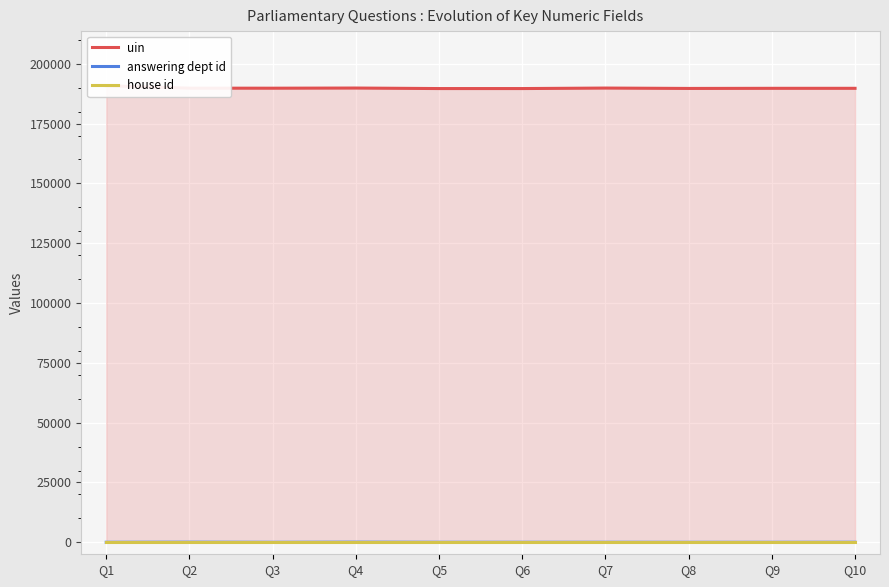

Reading left to right, transcribe all the data shown in this chart.

uin: 190785	189791	189775	189840	189625	189626	189833	189674	189727	189728
answering dept id: 14	54	7	60	17	17	16	1	7	29
house id: 1	1	1	1	1	1	1	1	1	1